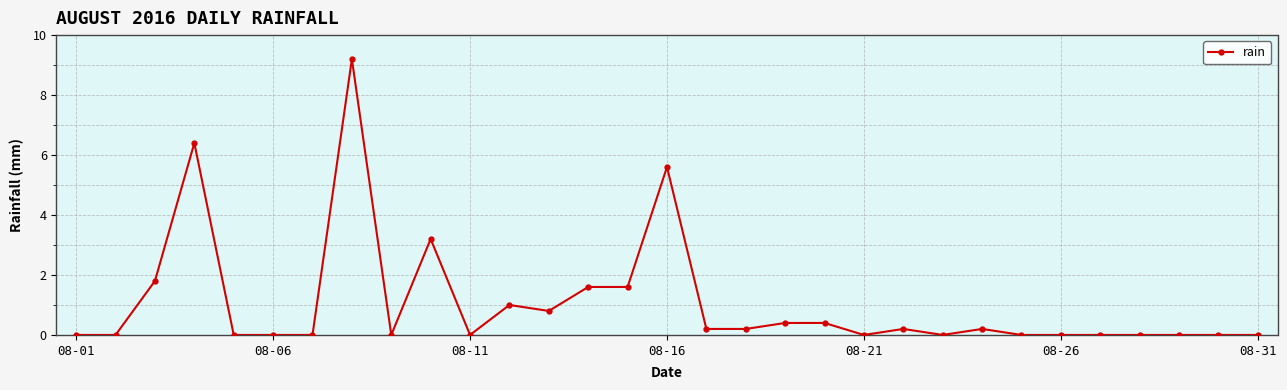

True or false: there are more than 0 points higher than both neighbors.

True